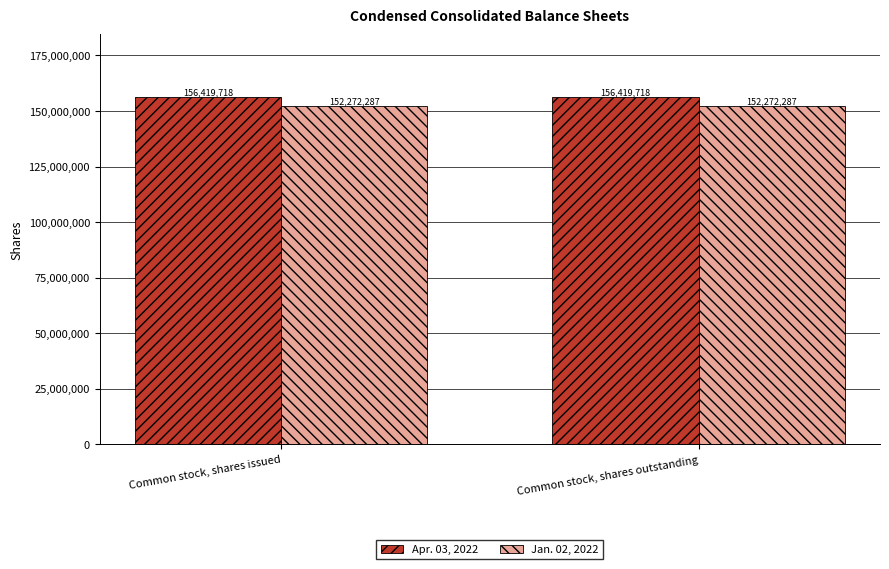

Rank the series by their average value, from highest to lowest.

Apr. 03, 2022, Jan. 02, 2022